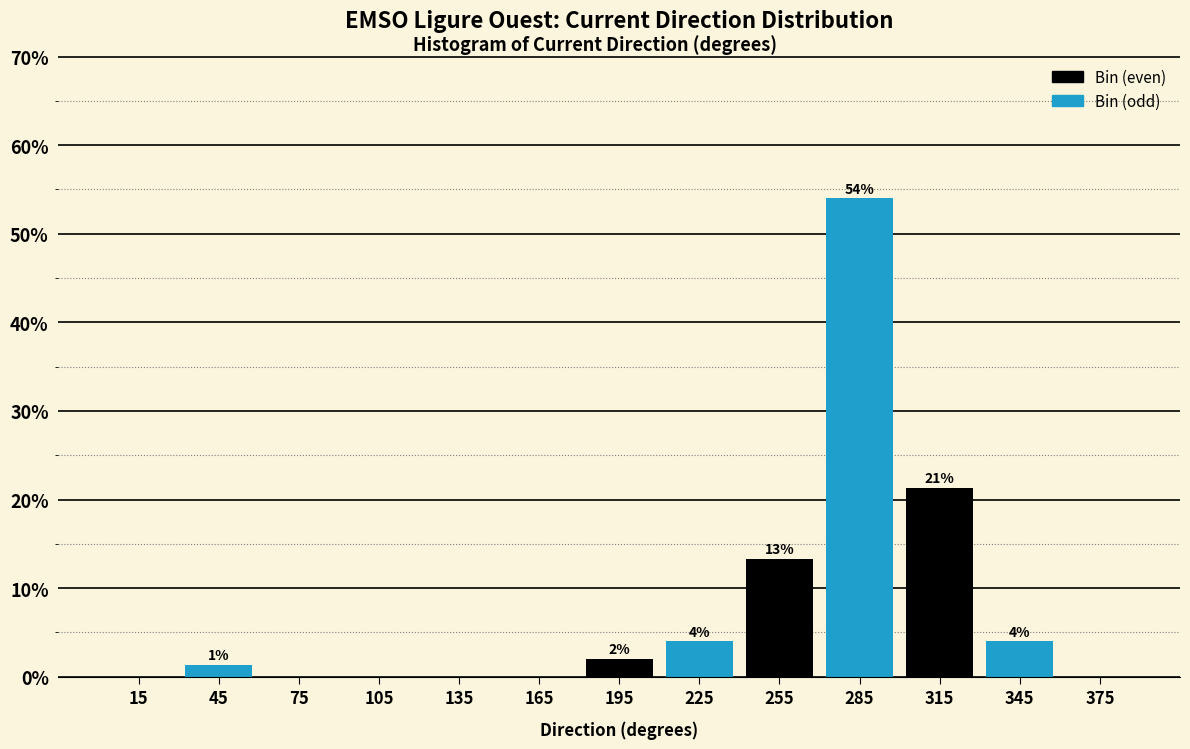

Over which range of the x-axis is the bar tallest?

270 to 300